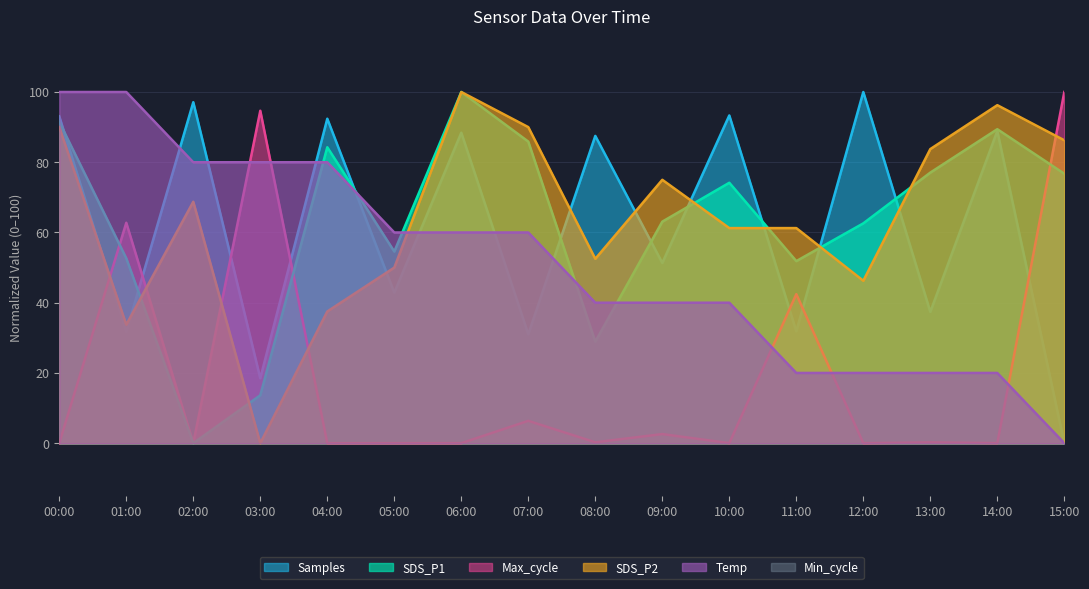

At which category does SDS_P1 reach its first local peak?

04:00